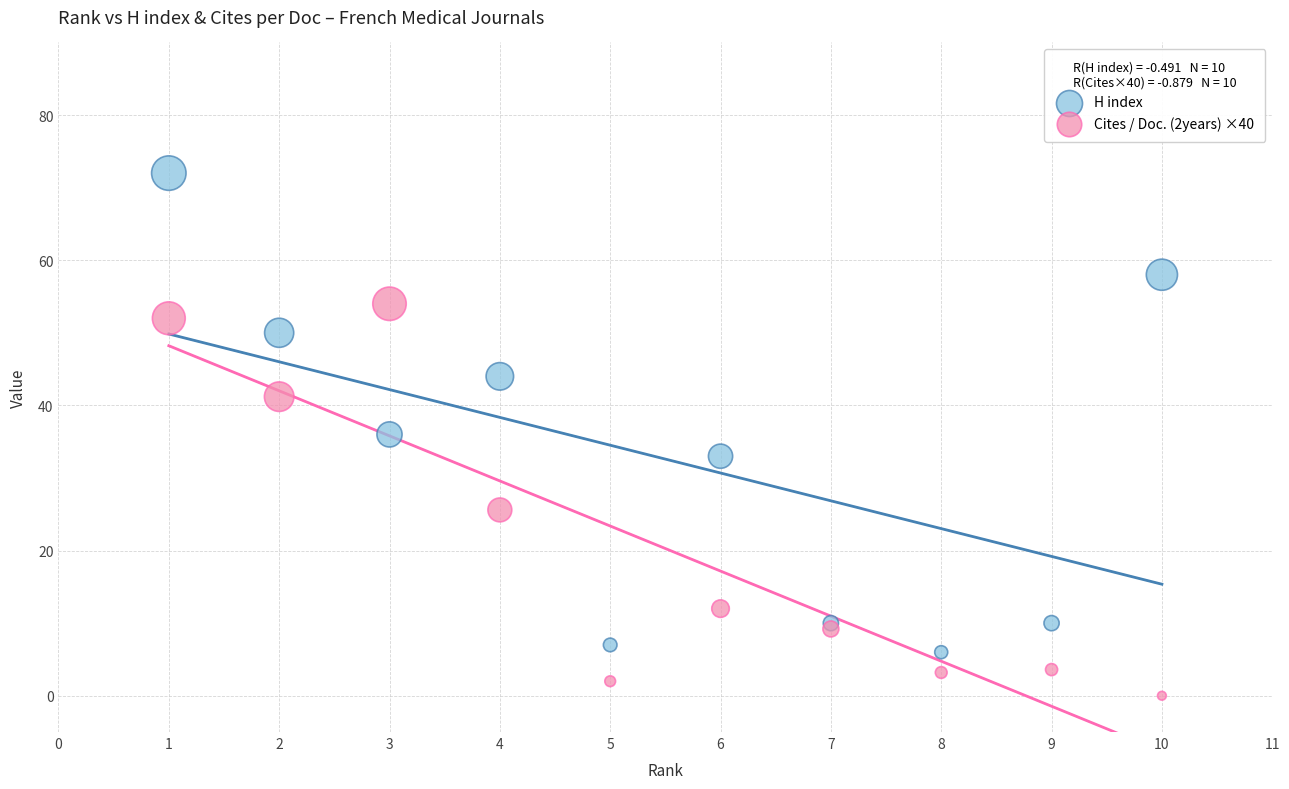

Which series reaches the minimum Y coordinate?

Cites / Doc. (2years) ×40